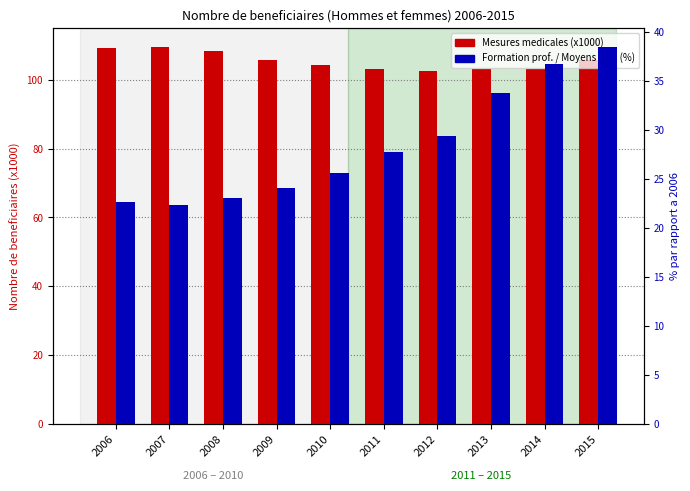

Reading left to right, transcribe all the data shown in this chart.

Mesures medicales (x1000): 109.4	109.6	108.4	105.7	104.5	103.2	102.7	103.1	103.3	105.7
Formation prof. / Moyens aux. (%): 22.7	22.3	23.0	24.1	25.6	27.7	29.4	33.7	36.7	38.4